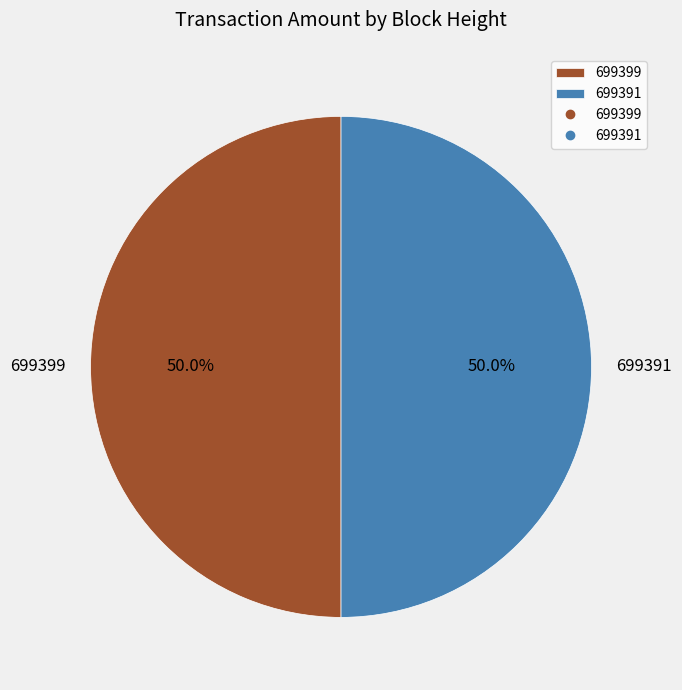

Is it true that 699399 is 44% of the pie?

False